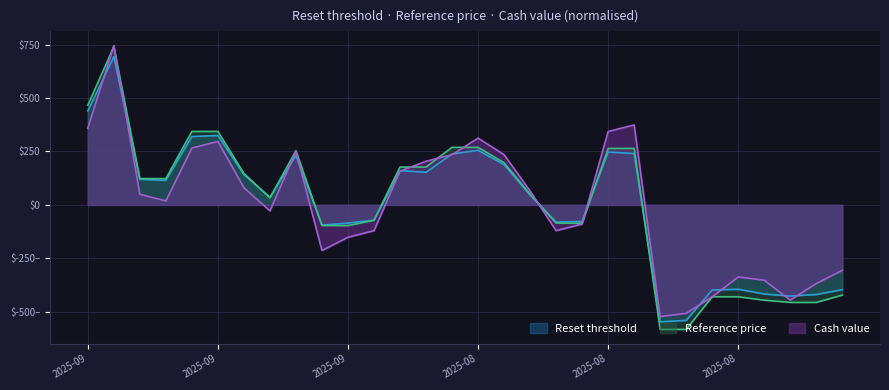

What is the value of the Reset threshold point at the 12th from the left?

-71.3